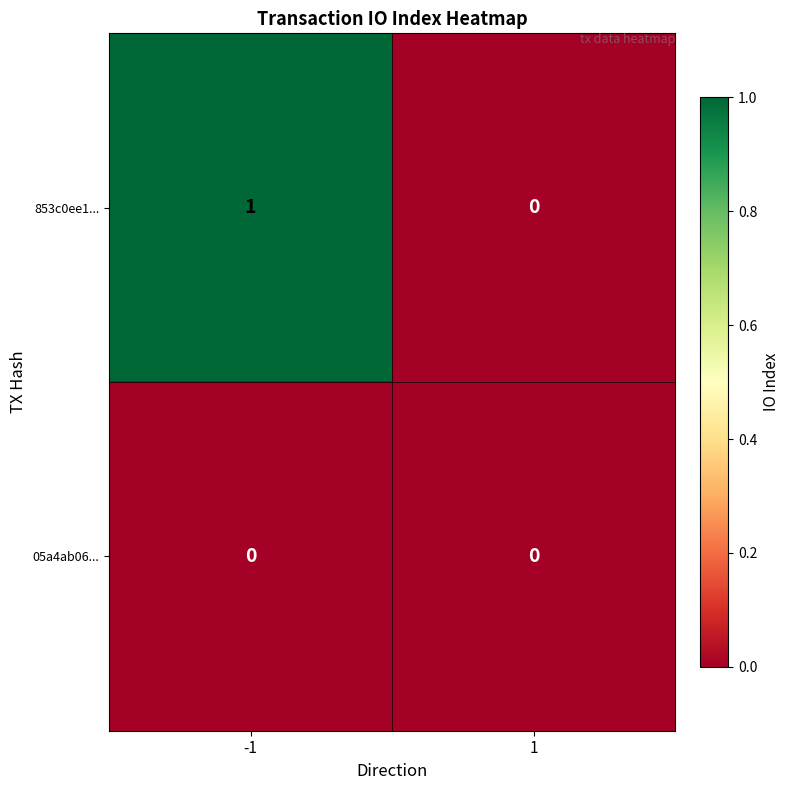

True or false: 853c0ee1... has a value of 0 at 1.

True